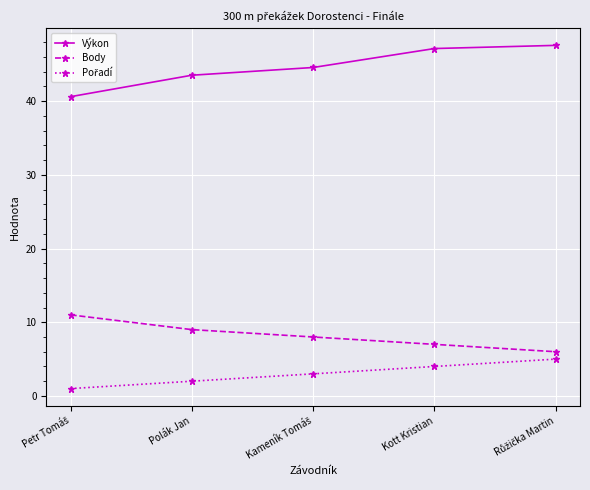

At how many categories does at least one series exceed 1?

5